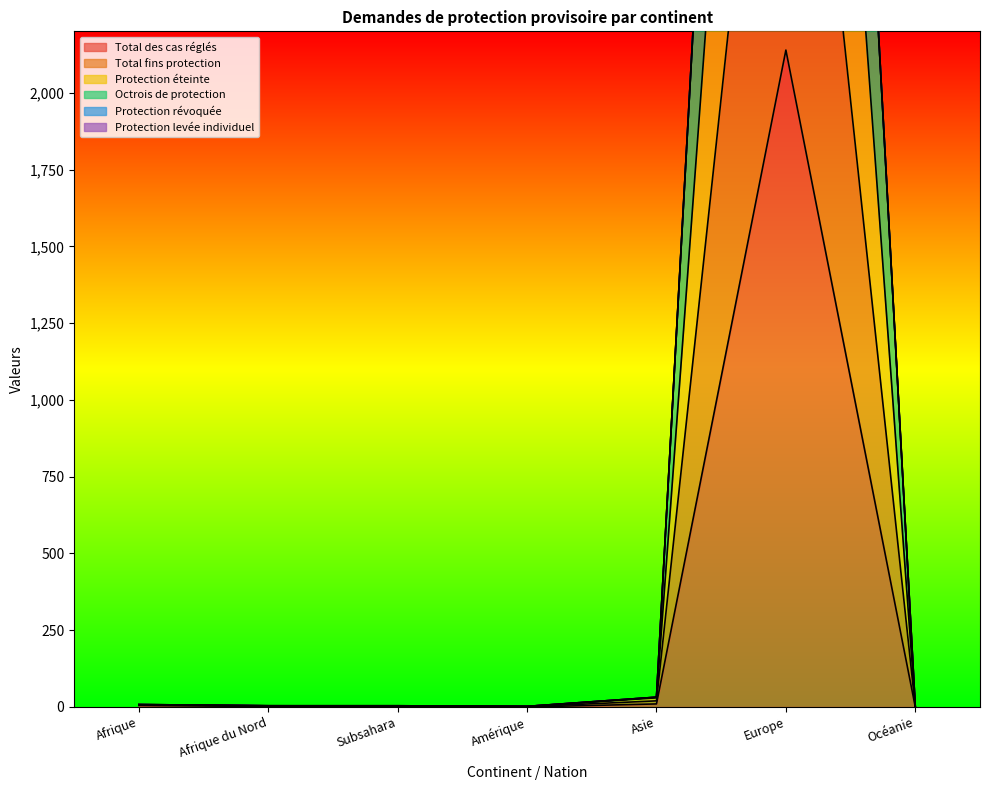

Rank the series at Océanie from lowest to highest value.

Total des cas réglés, Total fins protection, Protection éteinte, Octrois de protection, Protection révoquée